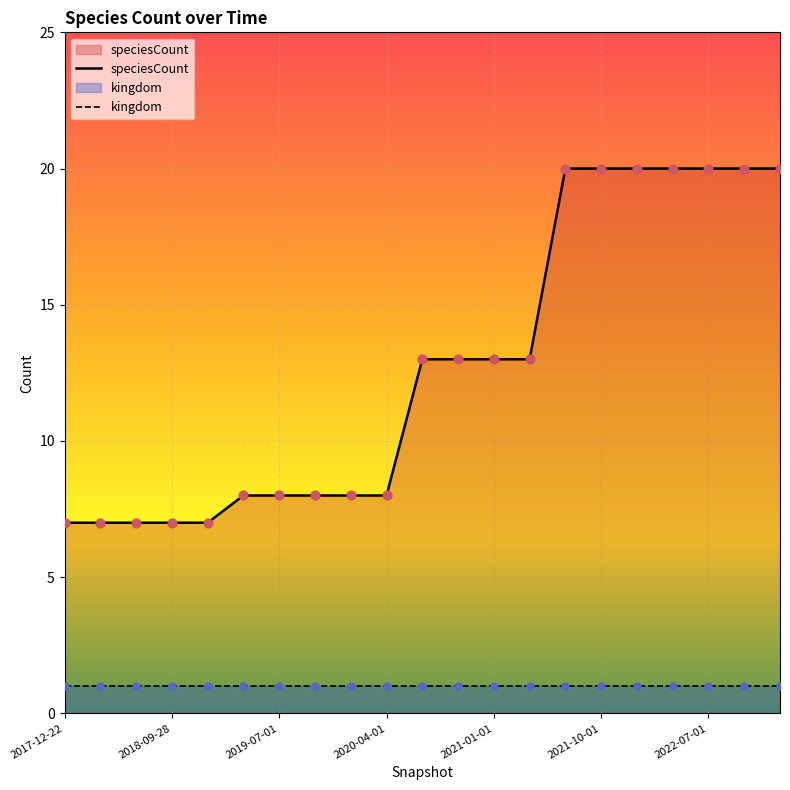

What is the ratio of the value at 2019-04-06 to the value at 2018-07-11?

1.1